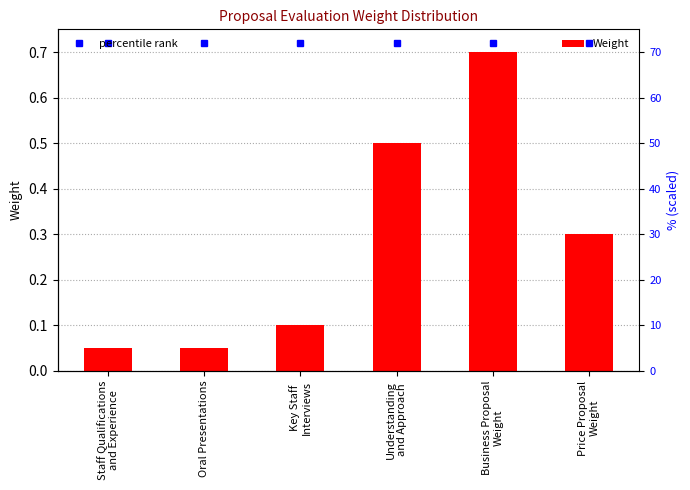

What is the change in value from Key Staff
Interviews to Understanding
and Approach?

+0.4